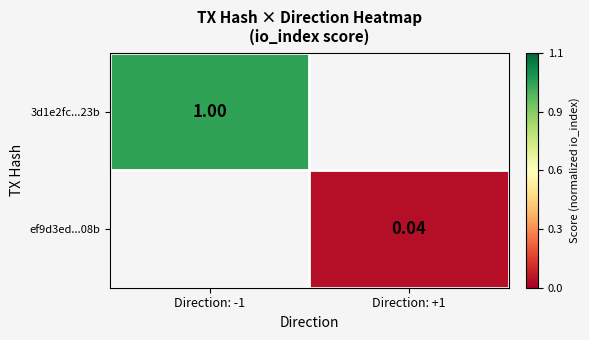

At how many categories does at least one series exceed 121?

1